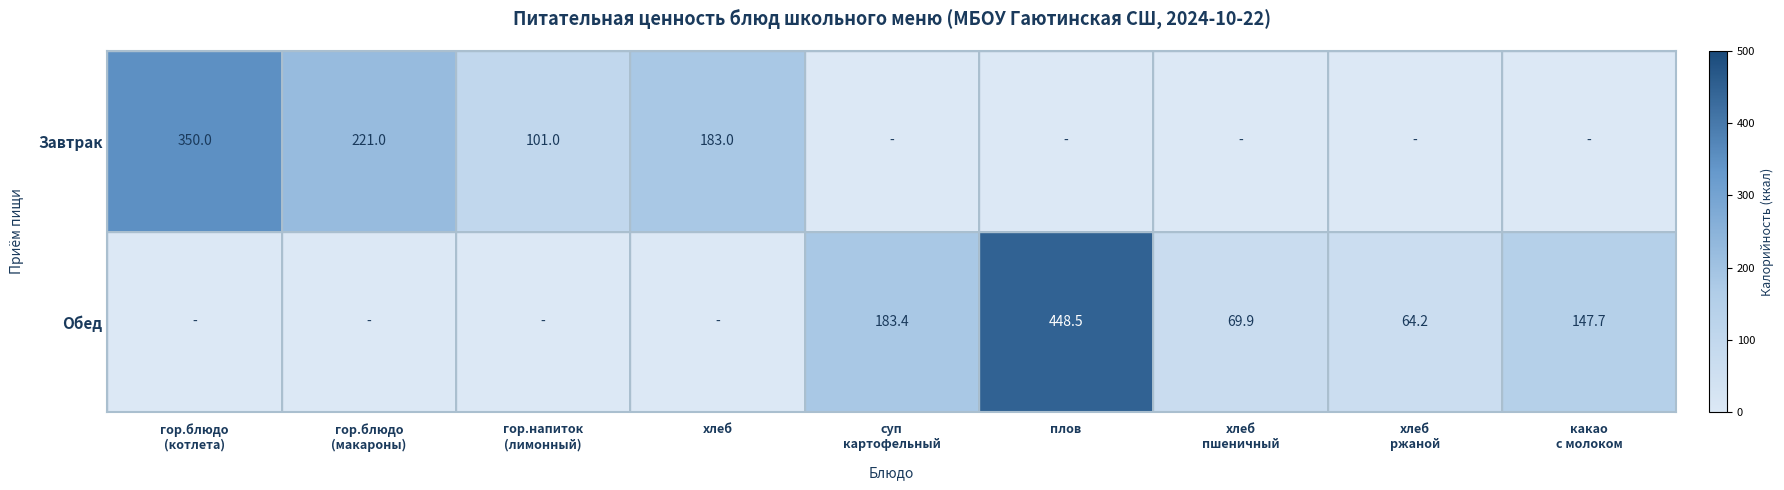

The Завтрак series shows 63.6 at хлеб. True or false?

False